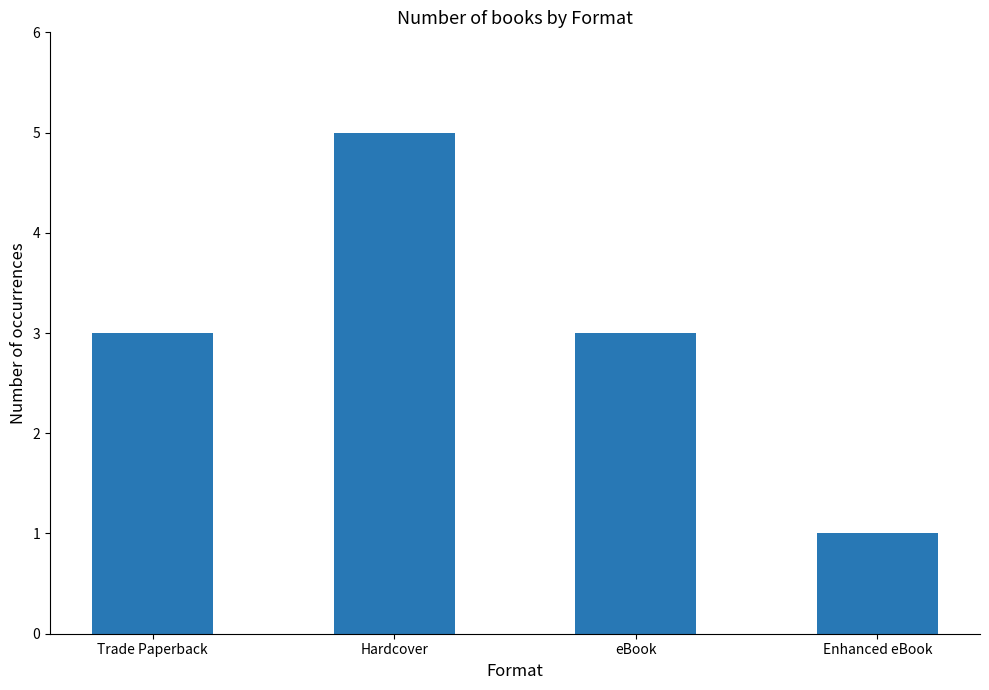

What is the label of the 1st bar from the left?

Trade Paperback